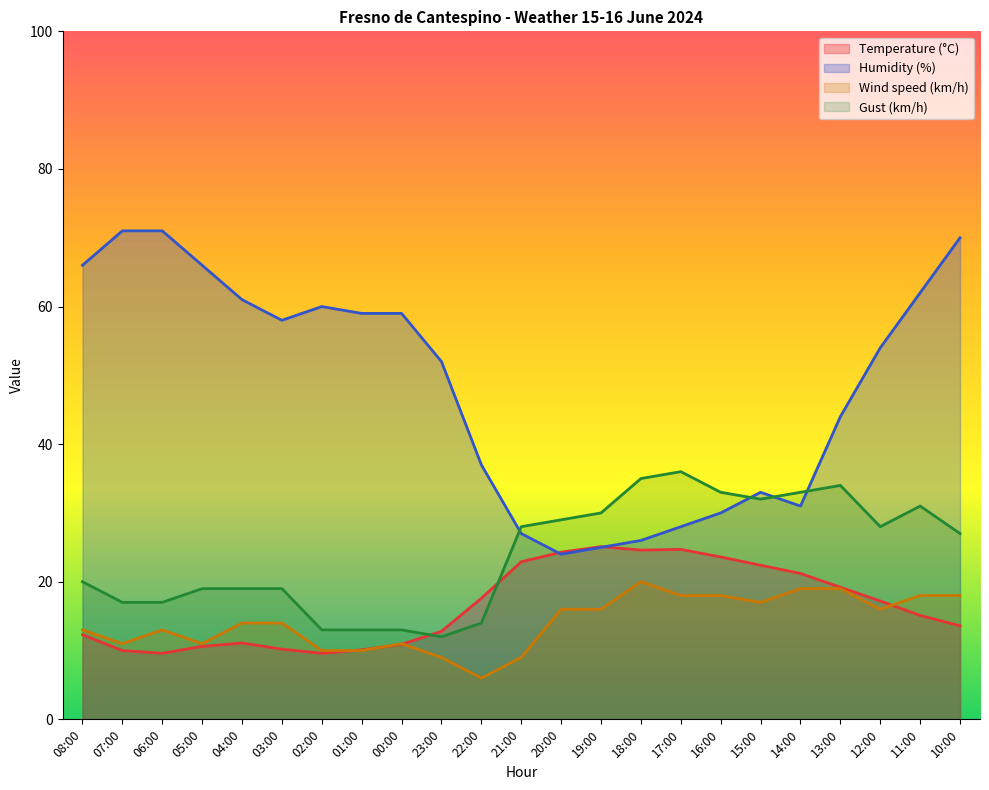

Which series has the largest range (max minus min)?

Humidity (%)